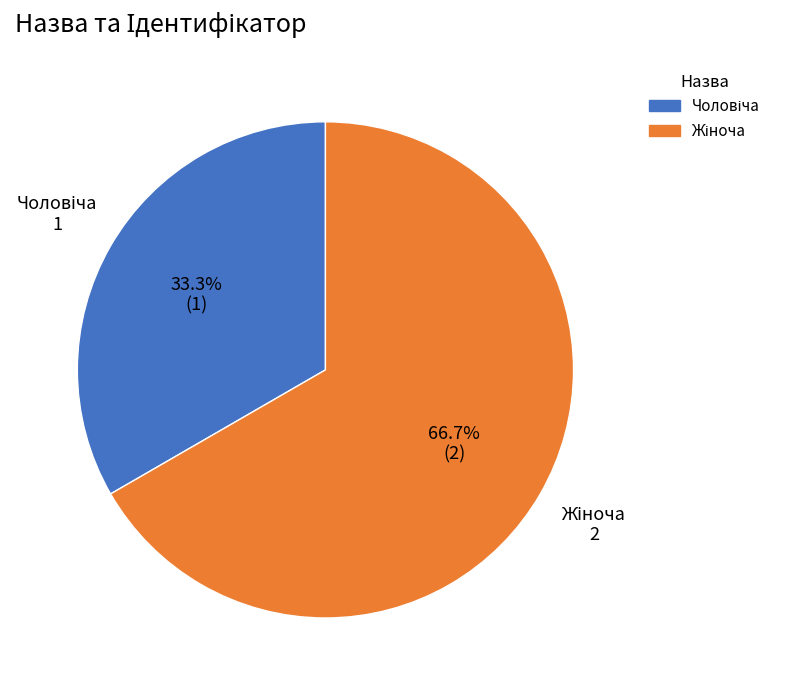

Is there a majority slice in this chart?

Yes